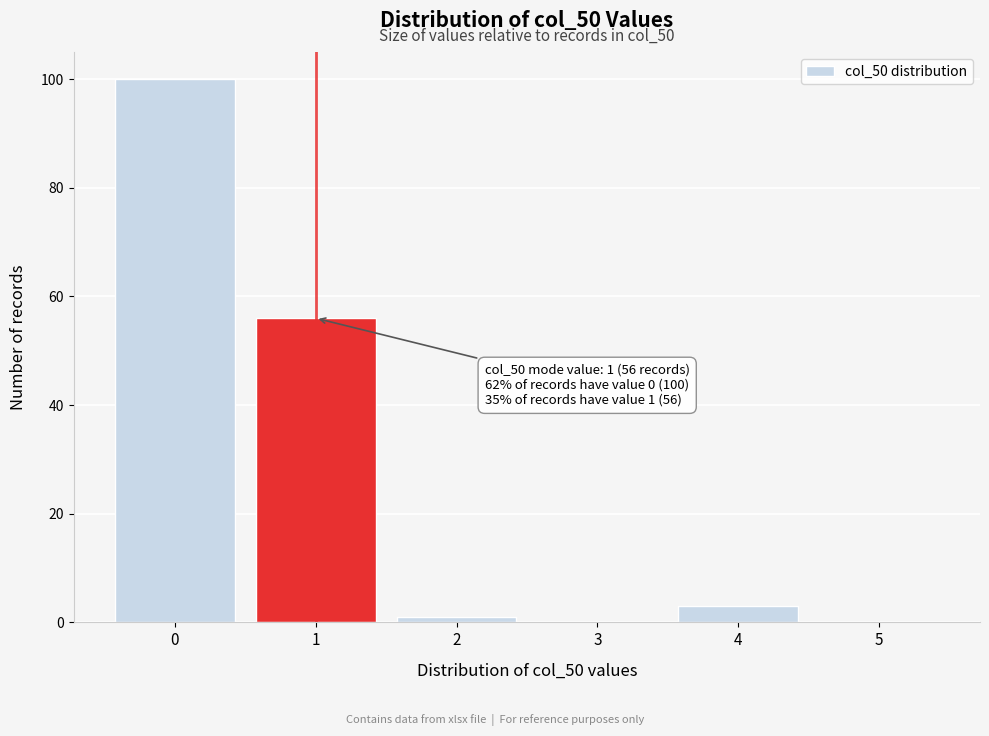

Reading left to right, transcribe all the data shown in this chart.

0=100	1=56	2=1	3=0	4=3	5=0